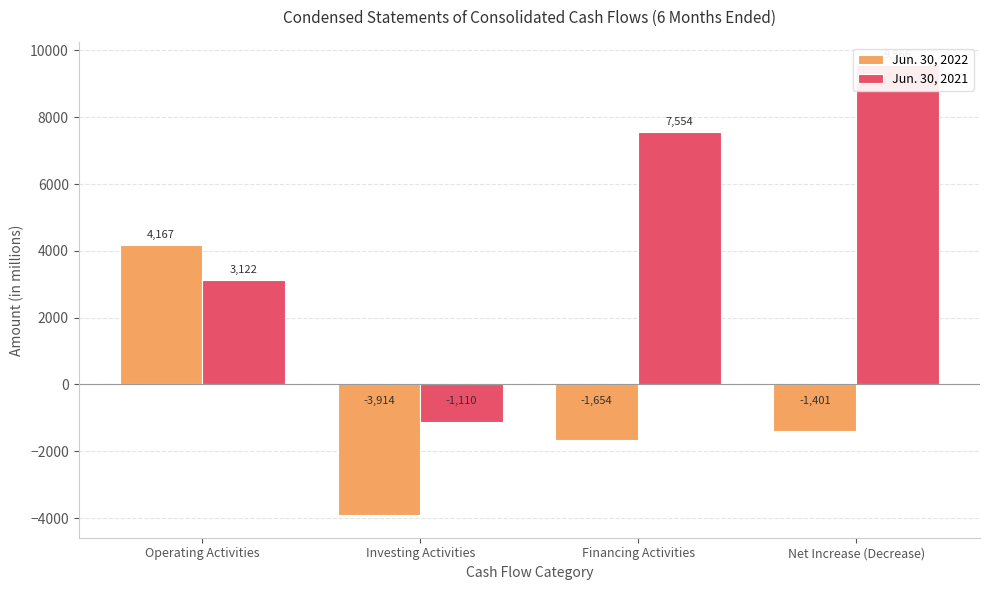

How many values in Jun. 30, 2021 are below zero?

1